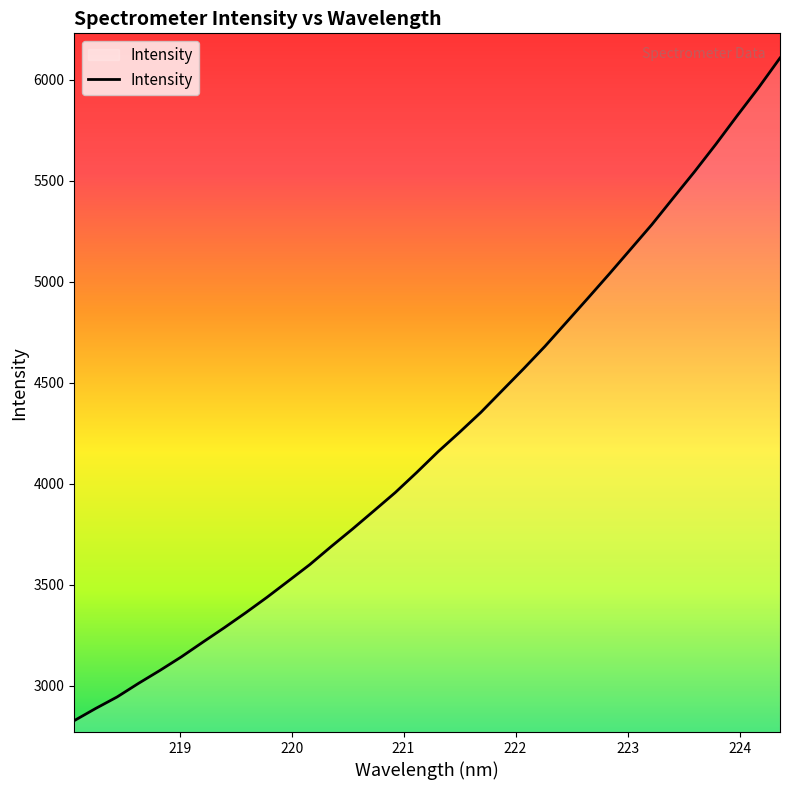

How many values are below 4158?

17